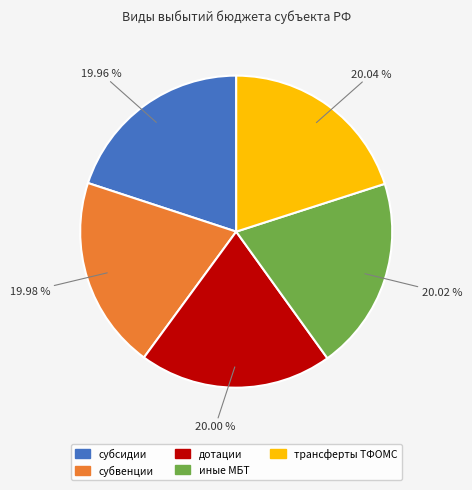

Is there a majority slice in this chart?

No